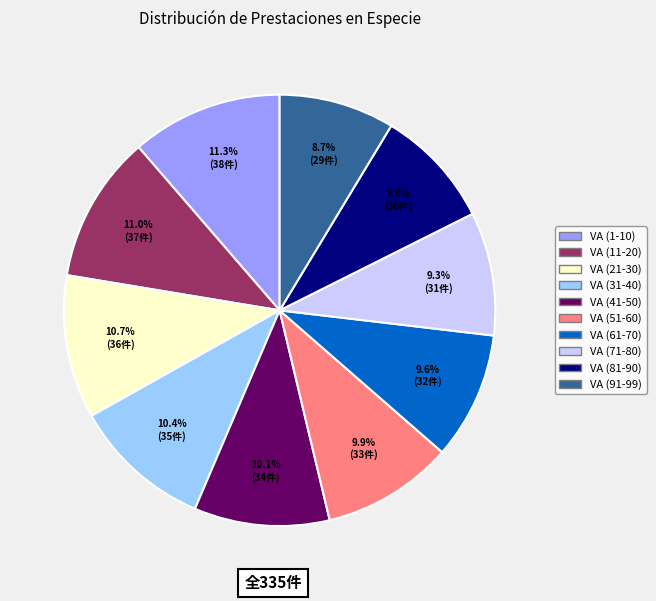

Is there any slice that represents more than half of the pie?

No